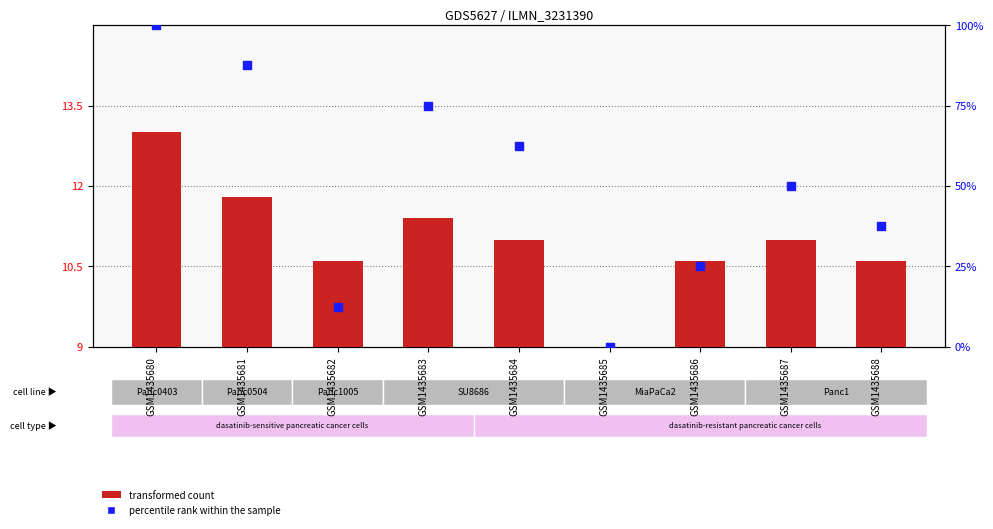

At how many categories does at least one series exceed 7?

8